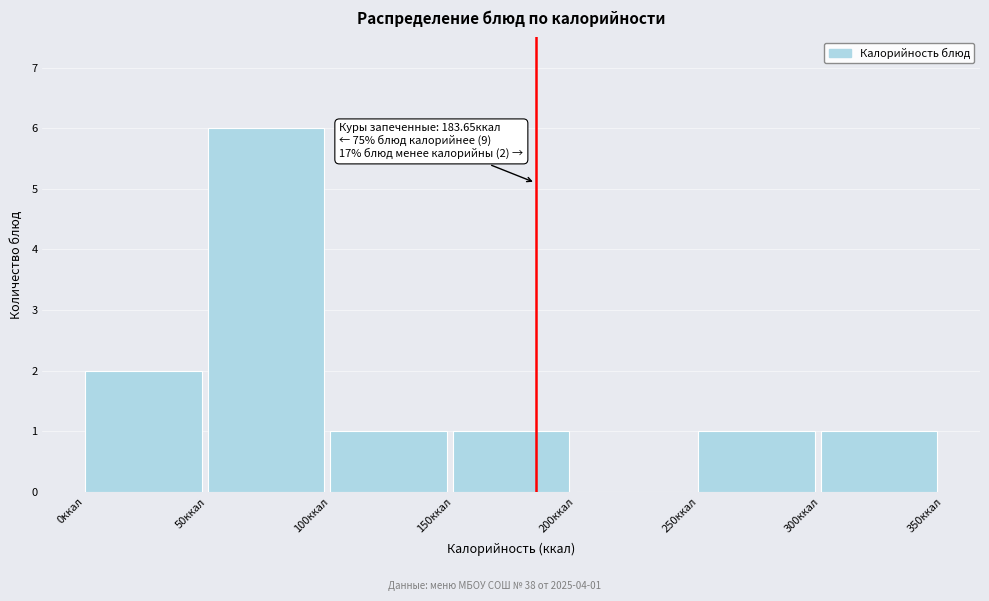

Which range on the x-axis has the tallest bar?

50 to 100